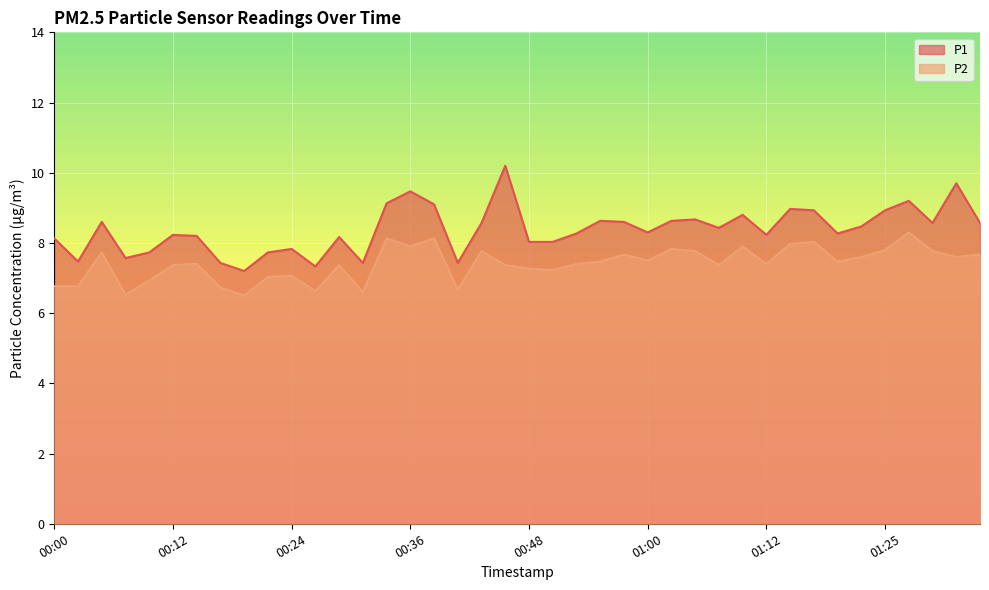

At which label is P2 closest to 7?

00:21